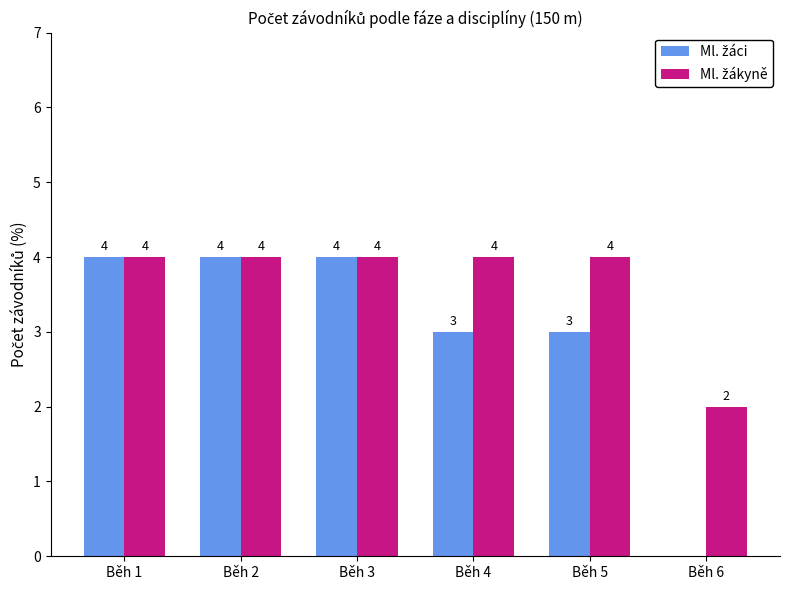

Which series has the largest total across all categories?

Ml. žákyně